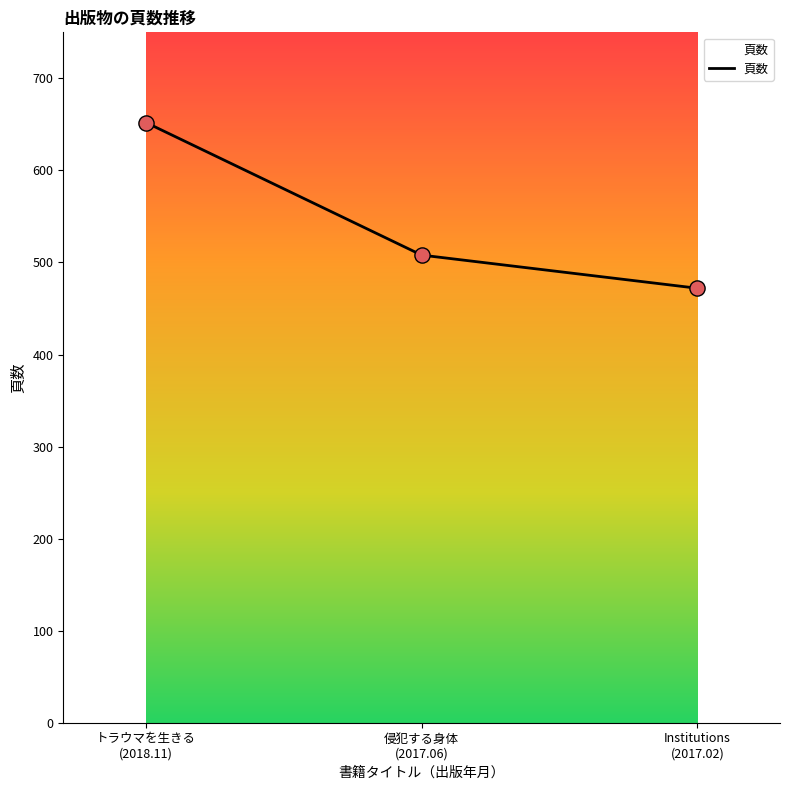

What is the change in value from トラウマを生きる
(2018.11) to Institutions
(2017.02)?

-180